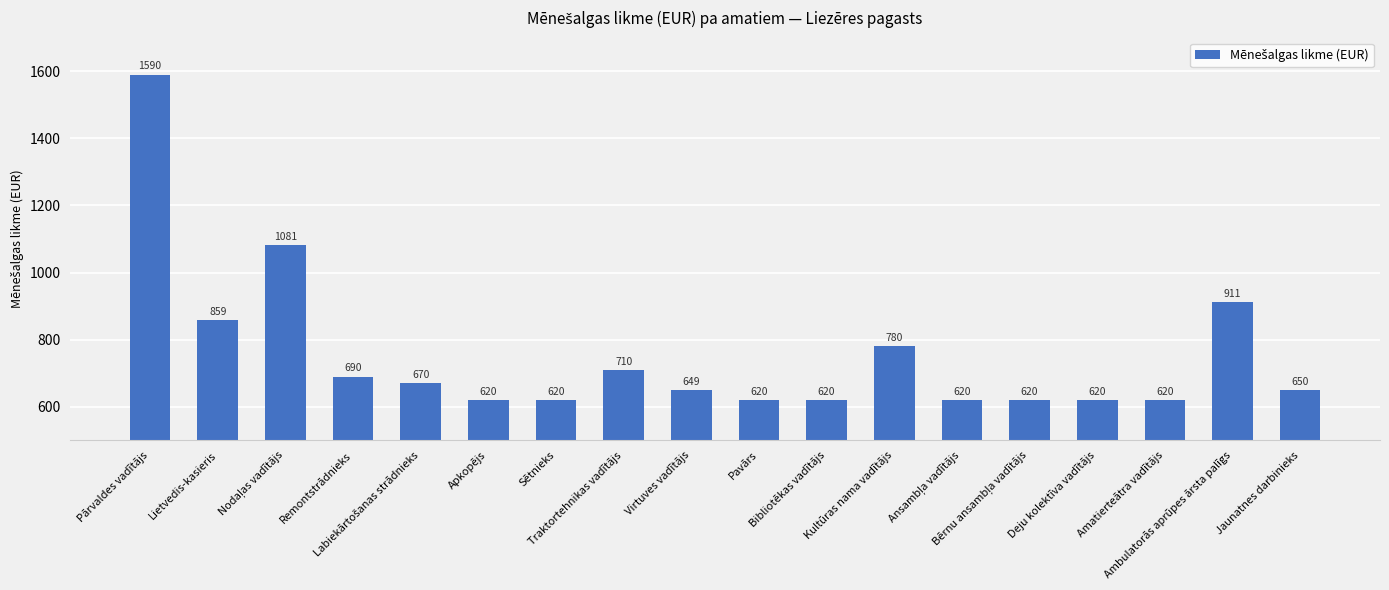

What is the average value?

753